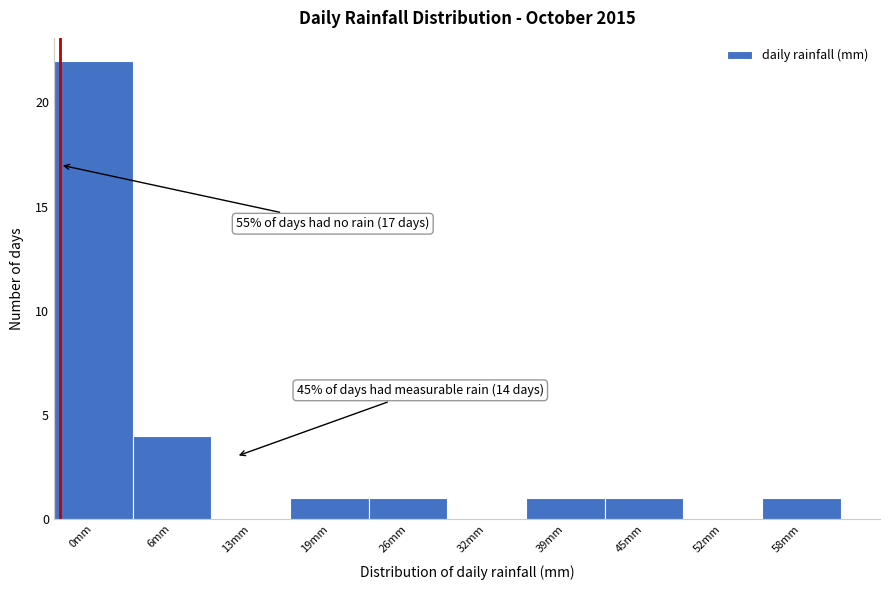

Reading right to left, transcribe all the data shown in this chart.

58mm=1	52mm=0	45mm=1	39mm=1	32mm=0	26mm=1	19mm=1	13mm=0	6mm=4	0mm=22